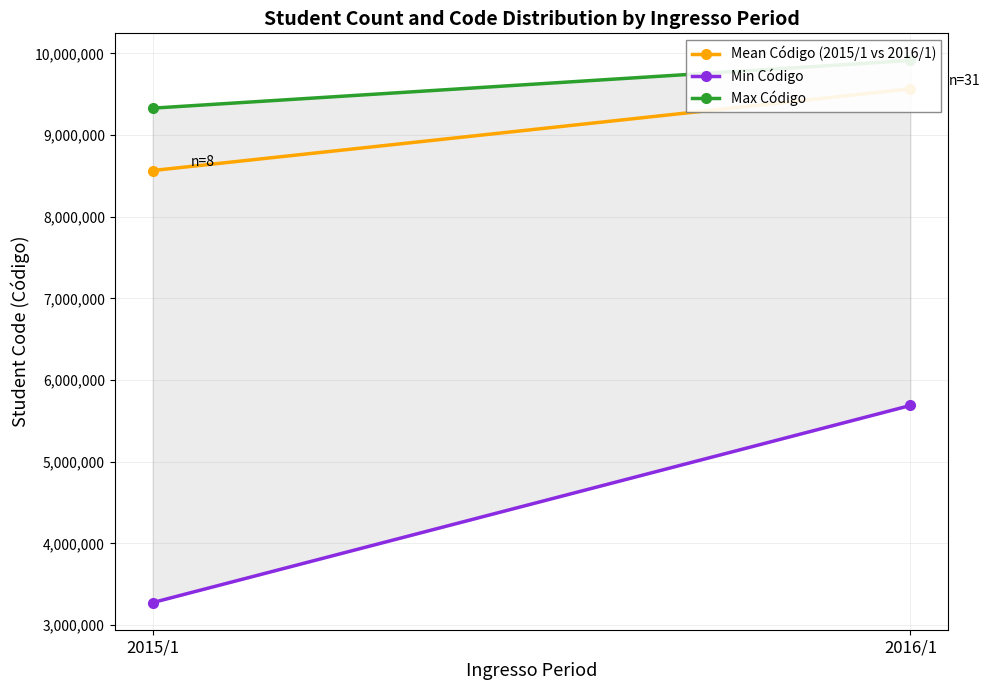

What is the highest value of the Max Código series?

9913276.0